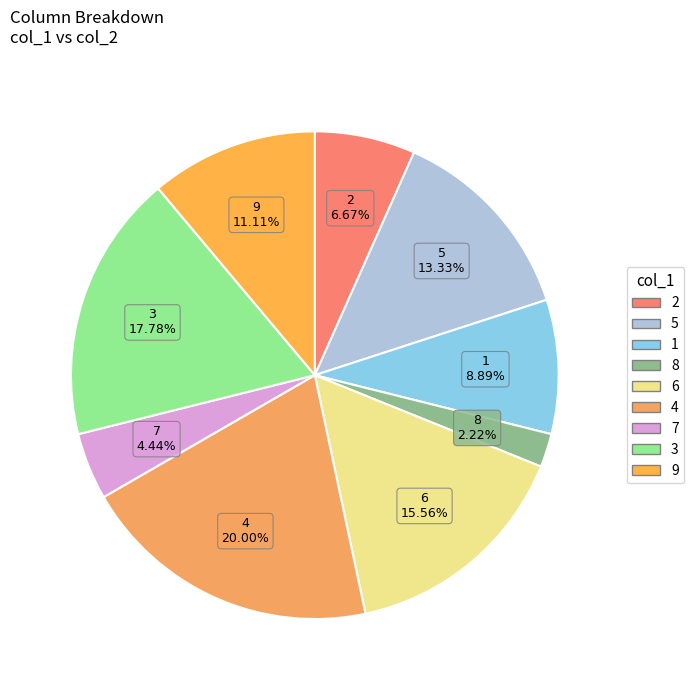

How much of the chart is everything except 1?

91.1%